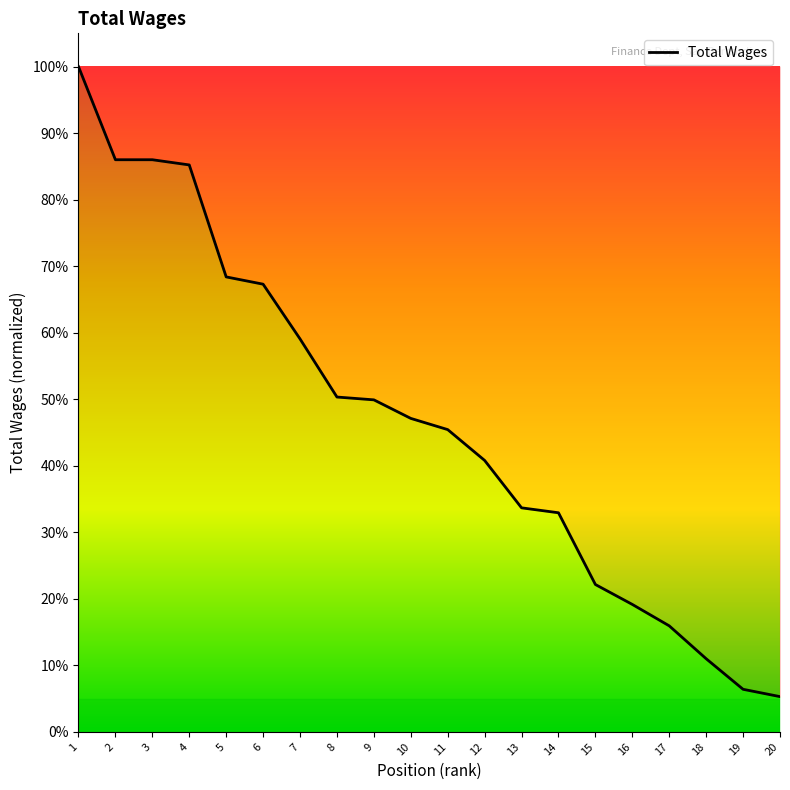

List the labels in order of value, largest first.

1, 2, 3, 4, 5, 6, 7, 8, 9, 10, 11, 12, 13, 14, 15, 16, 17, 18, 19, 20